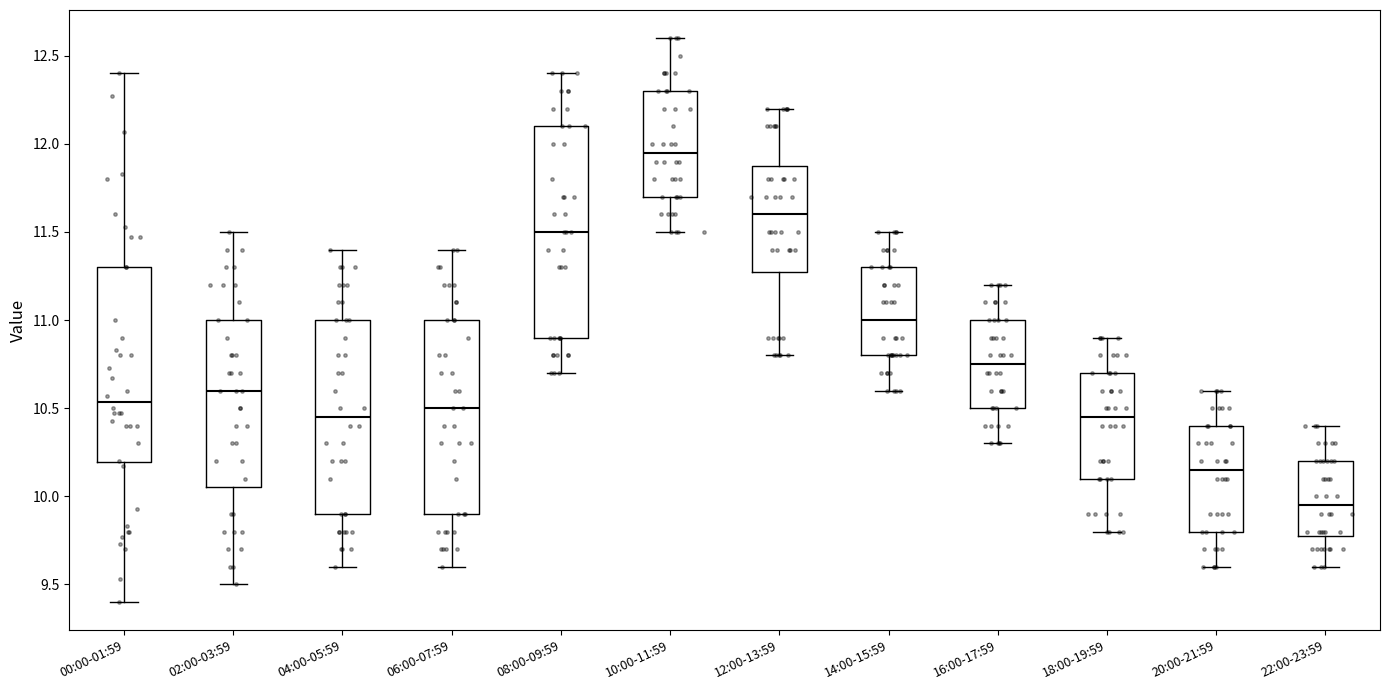

Reading left to right, transcribe this box plot: for each box, give where its median line is, the range the box spans, and where its two whiskers end, as read against the y-axis. The values are not printed on the chart, so give them approximately, as read against the axis.

00:00-01:59: median 10.55, box 10.20 to 11.30, whiskers 9.40 to 12.40
02:00-03:59: median 10.60, box 10.05 to 11.00, whiskers 9.50 to 11.50
04:00-05:59: median 10.45, box 9.90 to 11.00, whiskers 9.60 to 11.40
06:00-07:59: median 10.50, box 9.90 to 11.00, whiskers 9.60 to 11.40
08:00-09:59: median 11.50, box 10.90 to 12.10, whiskers 10.70 to 12.40
10:00-11:59: median 11.95, box 11.70 to 12.30, whiskers 11.50 to 12.60
12:00-13:59: median 11.60, box 11.30 to 11.90, whiskers 10.80 to 12.20
14:00-15:59: median 11.00, box 10.80 to 11.30, whiskers 10.60 to 11.50
16:00-17:59: median 10.75, box 10.50 to 11.00, whiskers 10.30 to 11.20
18:00-19:59: median 10.45, box 10.10 to 10.70, whiskers 9.80 to 10.90
20:00-21:59: median 10.15, box 9.80 to 10.40, whiskers 9.60 to 10.60
22:00-23:59: median 9.95, box 9.80 to 10.20, whiskers 9.60 to 10.40